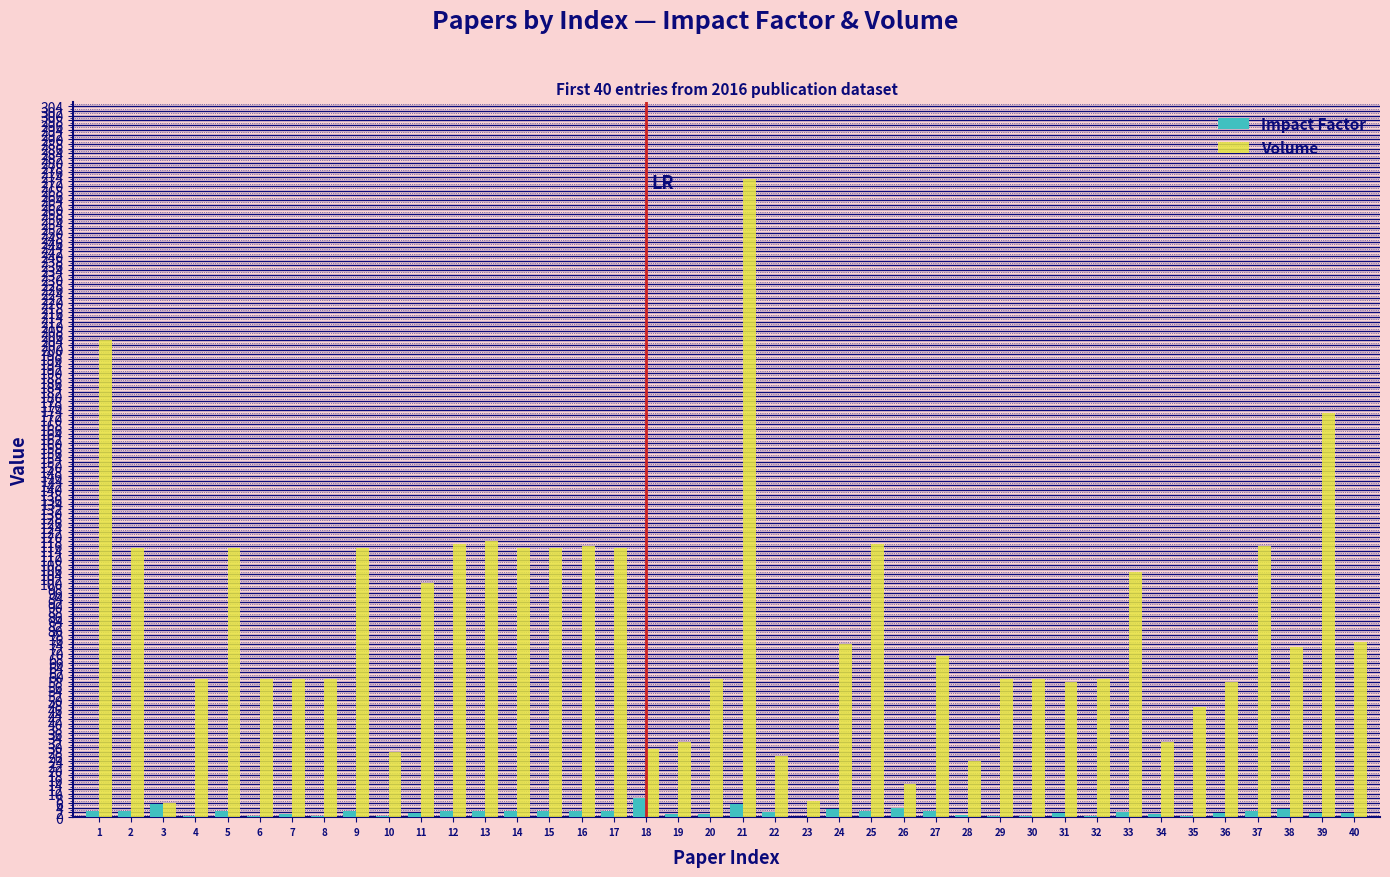

What is the sum of the Impact Factor values at 12 and 40?

4.5